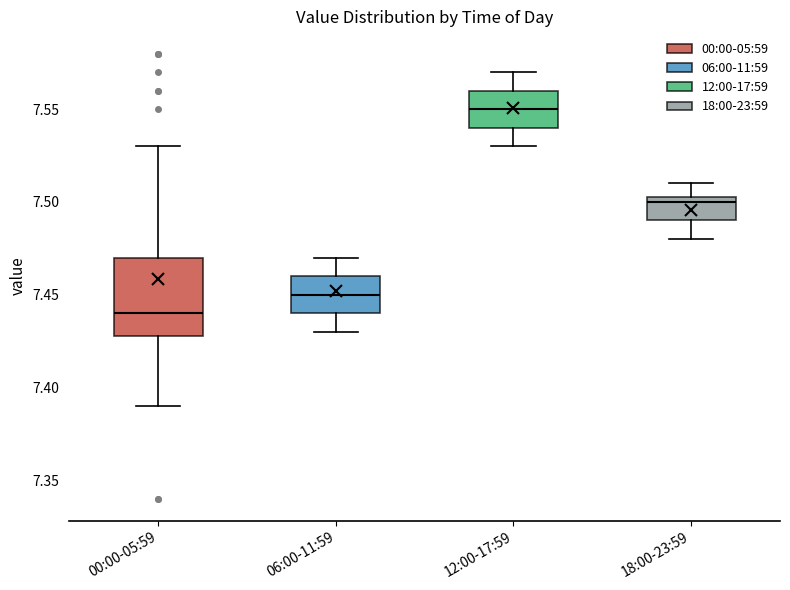

Comparing the boxes themselves (not the whiskers), which one is the tallest?

00:00-05:59